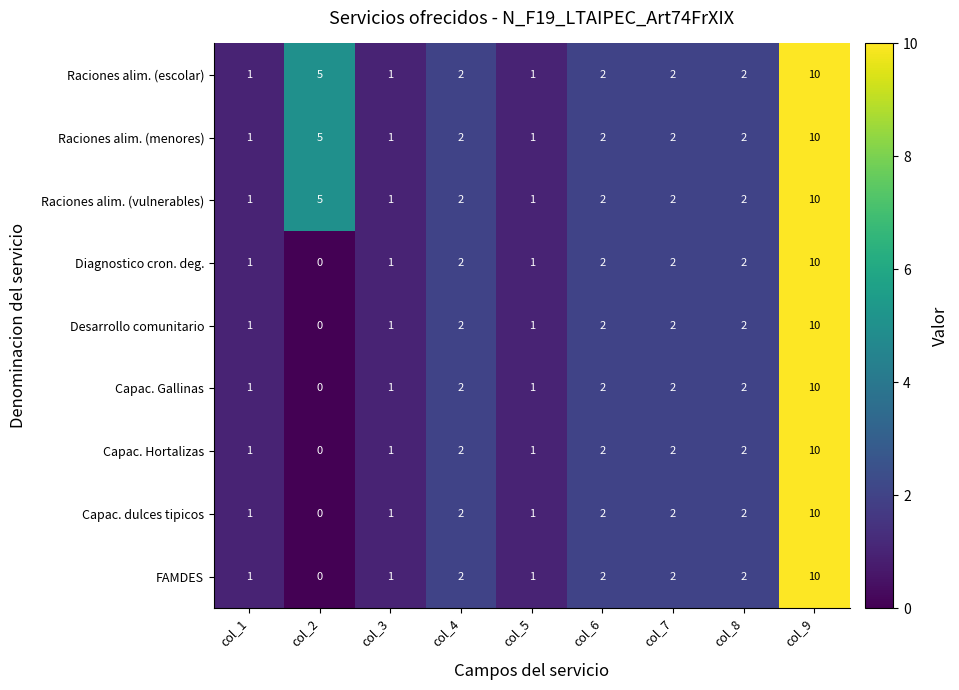

What is the sum of the Raciones alim. (vulnerables) values at col_2 and col_8?

7